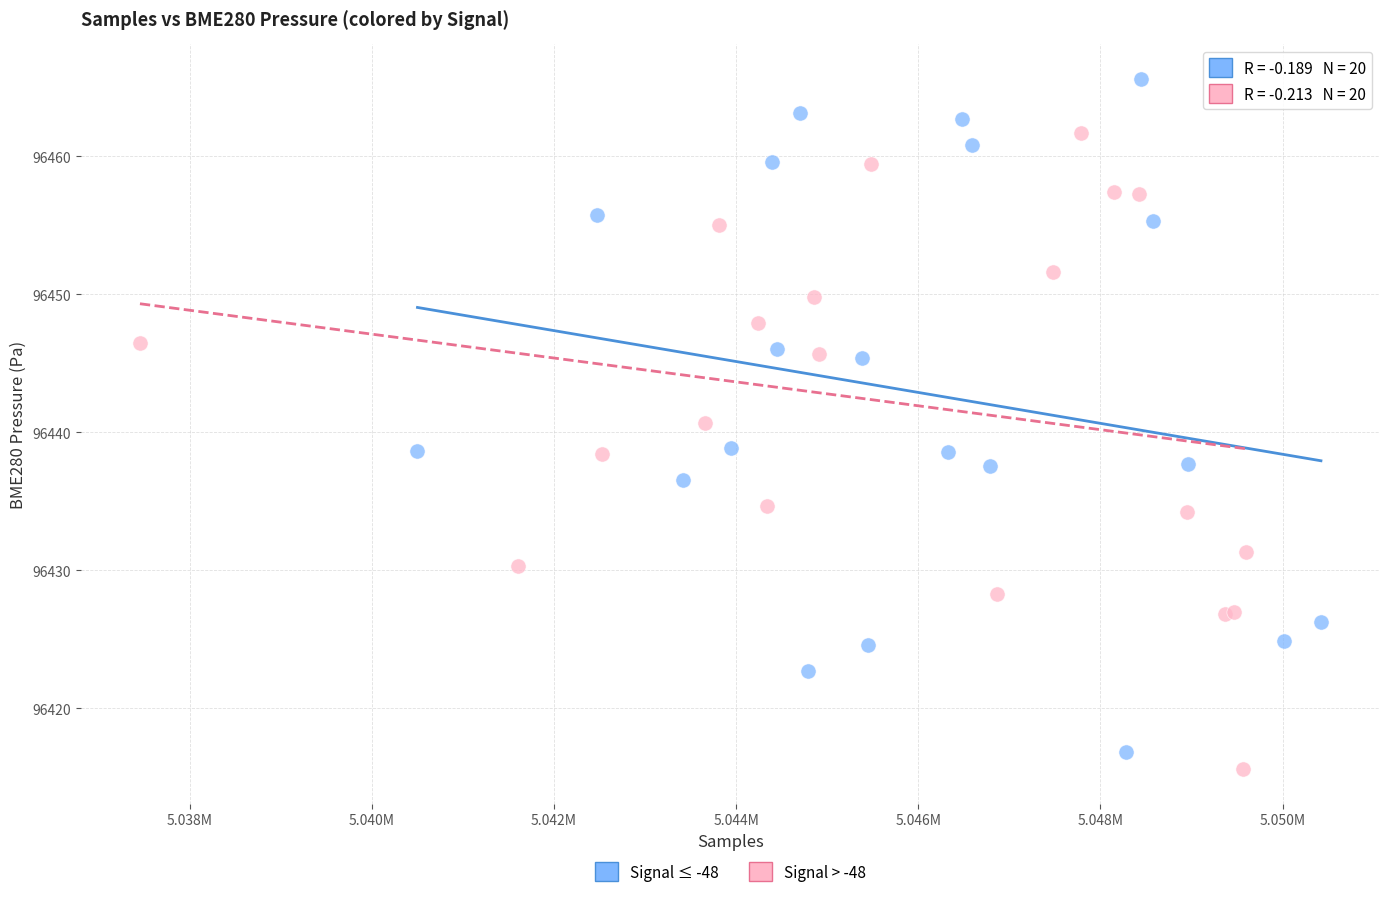

Which series reaches the maximum Y coordinate?

Signal ≤ -48